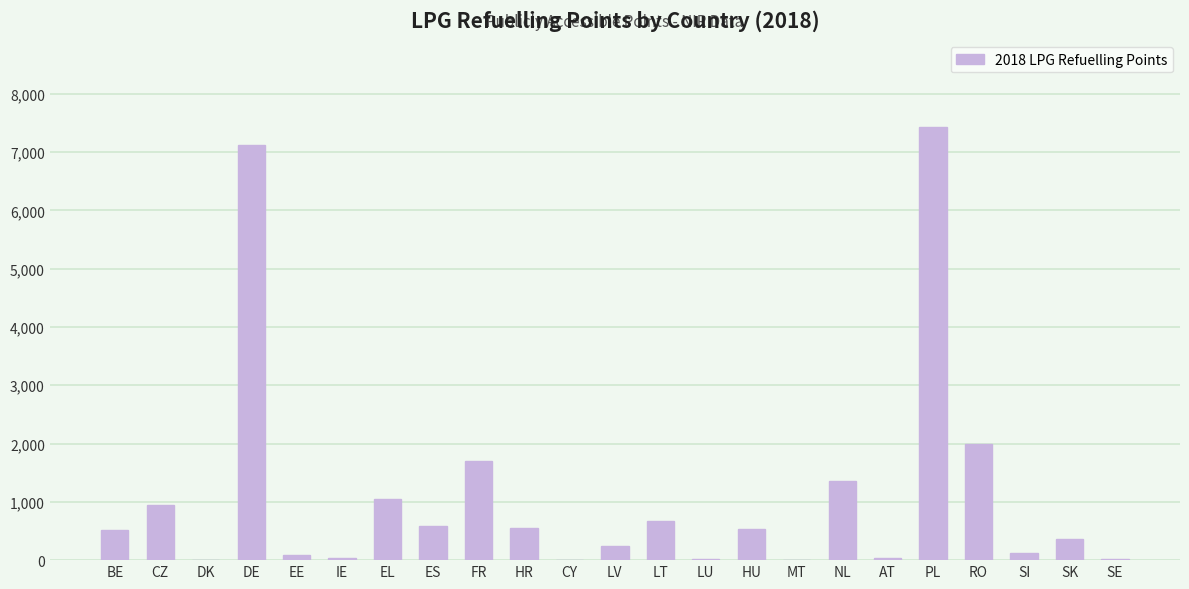

What is the average value?

1104